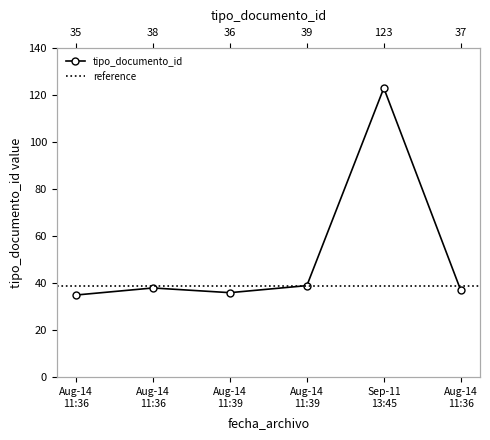

True or false: the data shows 22 at 2012-08-14
11:36:48.

False